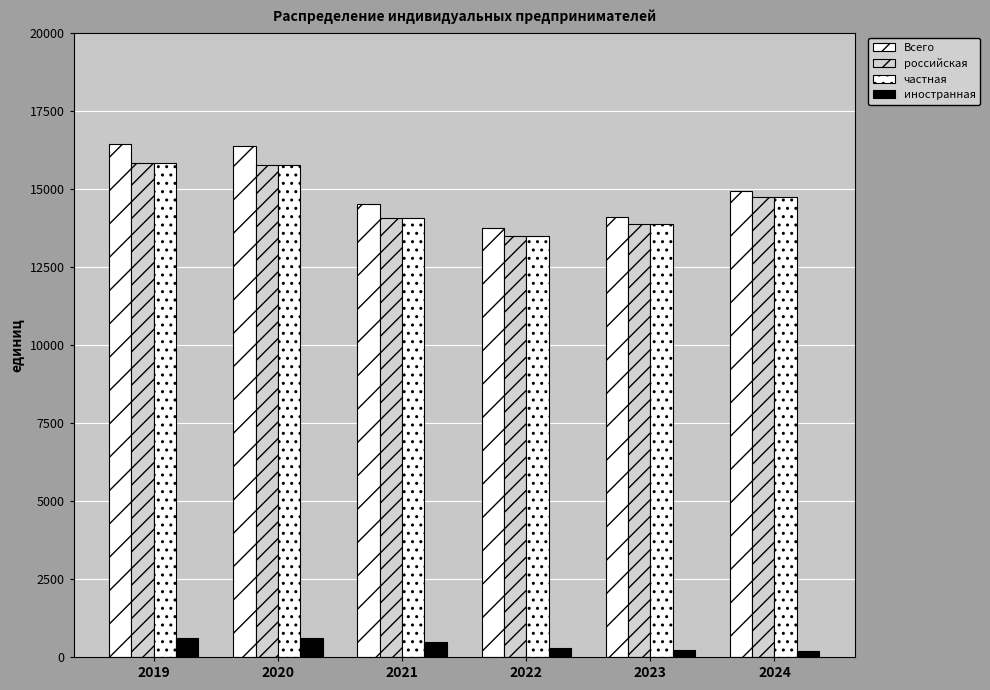

How many distinct data groups are displayed?

4